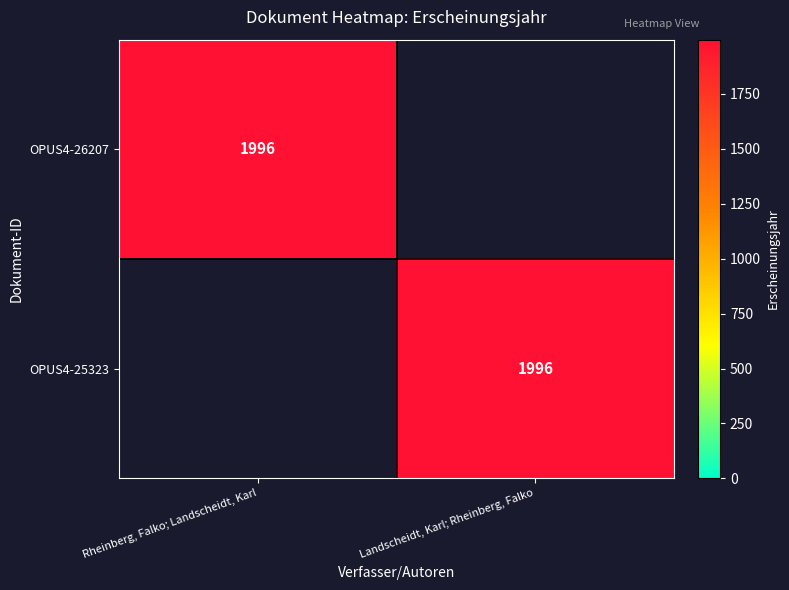

Is it true that OPUS4-25323 equals 3114 at Landscheidt, Karl; Rheinberg, Falko?

False